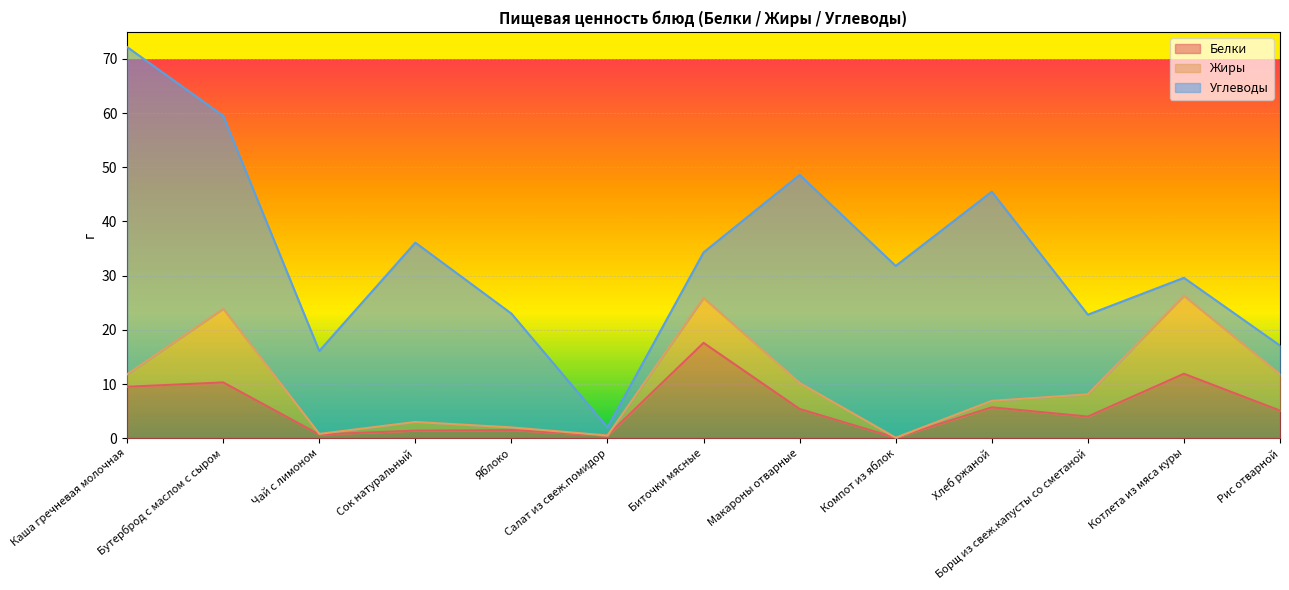

Reading left to right, transcribe all the data shown in this chart.

Белки: 9.5	10.3	0.7	1.4	1.5	0.5	17.6	5.4	0.1	5.7	4.0	11.9	5.1
Жиры: 2.3	13.6	0.1	1.6	0.5	0.0	8.3	4.8	0.0	1.2	4.1	14.4	6.7
Углеводы: 60.4	35.6	15.3	33.1	21.0	1.5	8.4	38.4	31.7	38.6	14.7	3.3	5.3